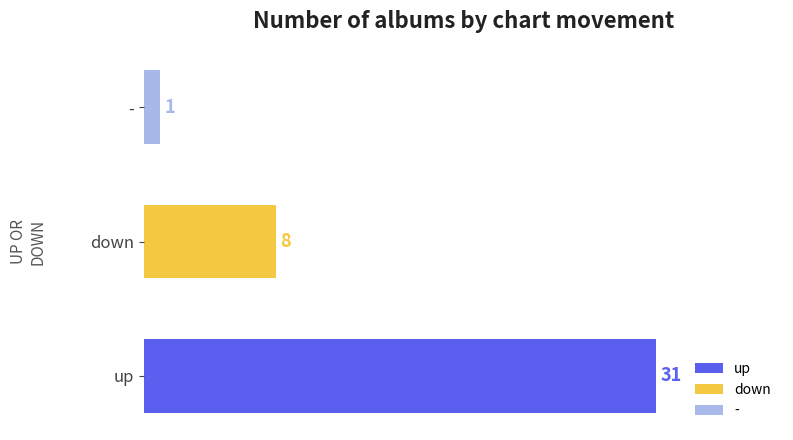

How many distinct data groups are displayed?

1